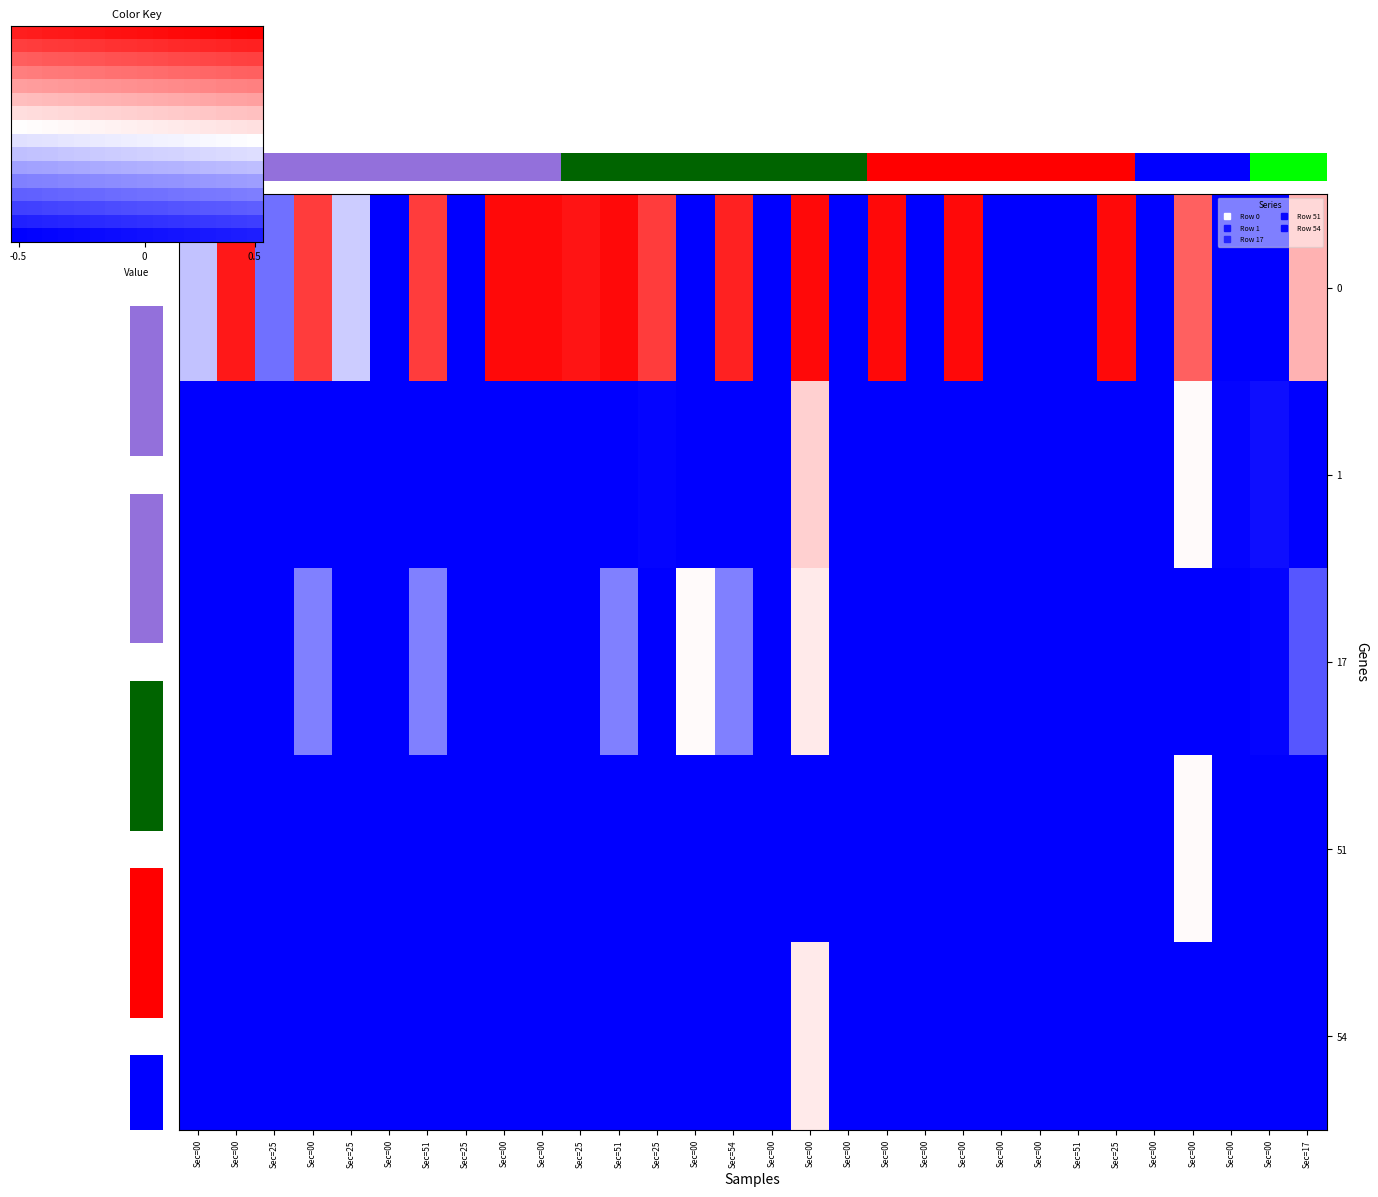

Which label corresponds to the smallest value in the chart?

-0.5